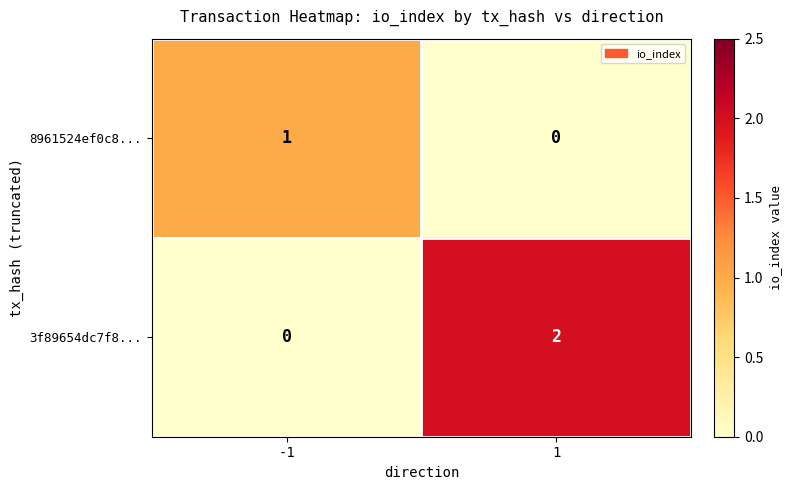

At -1, list the series in order from largest to smallest.

8961524ef0c8..., 3f89654dc7f8...